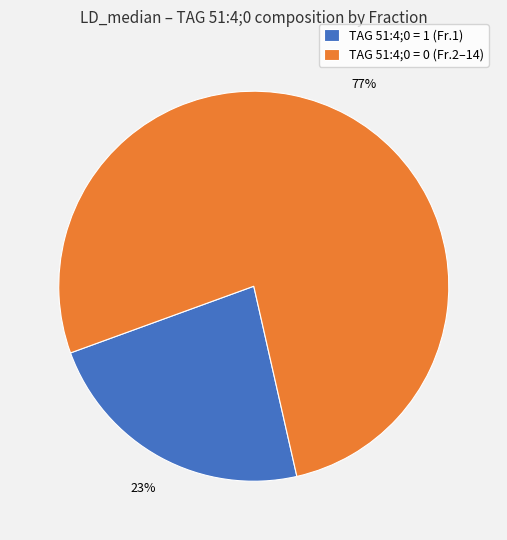

How many slices are in this pie chart?

2